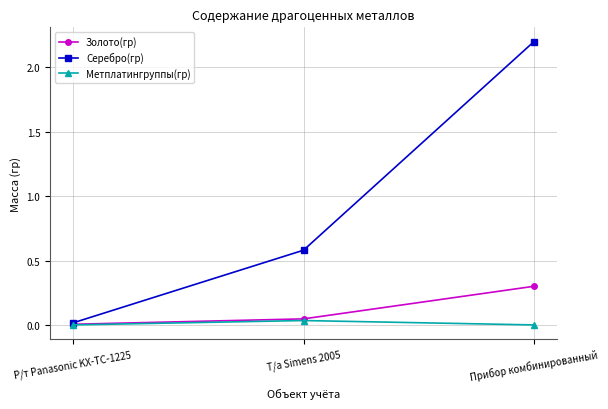

What is the total value across all series at Т/а Simens 2005?

0.7